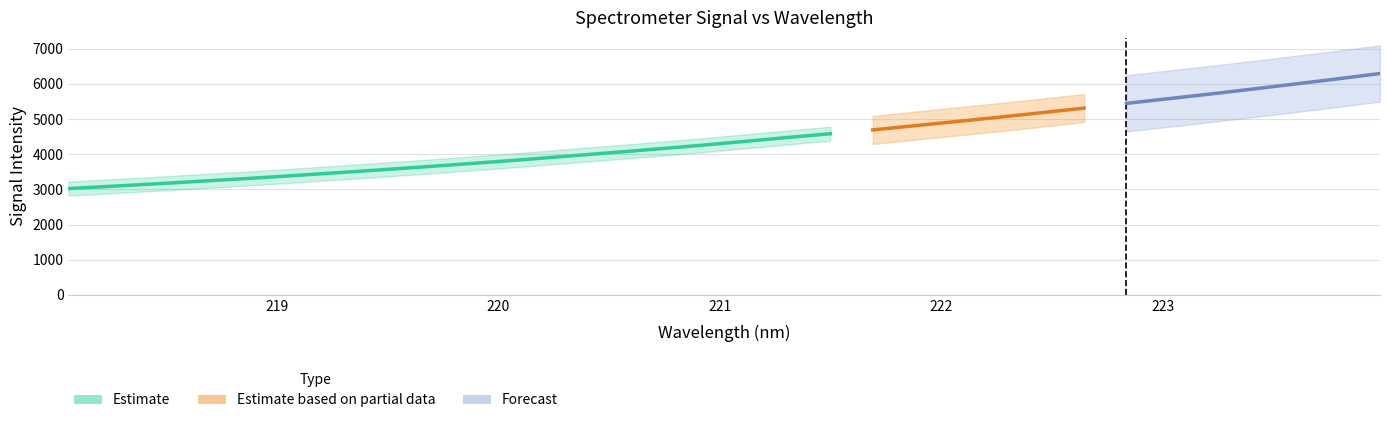

Is this an area chart (filled region under the line)?

No